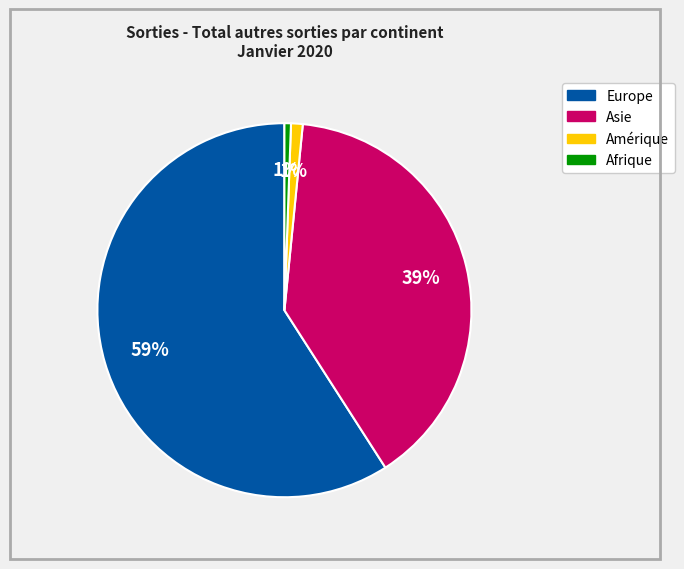

Is there a majority slice in this chart?

Yes